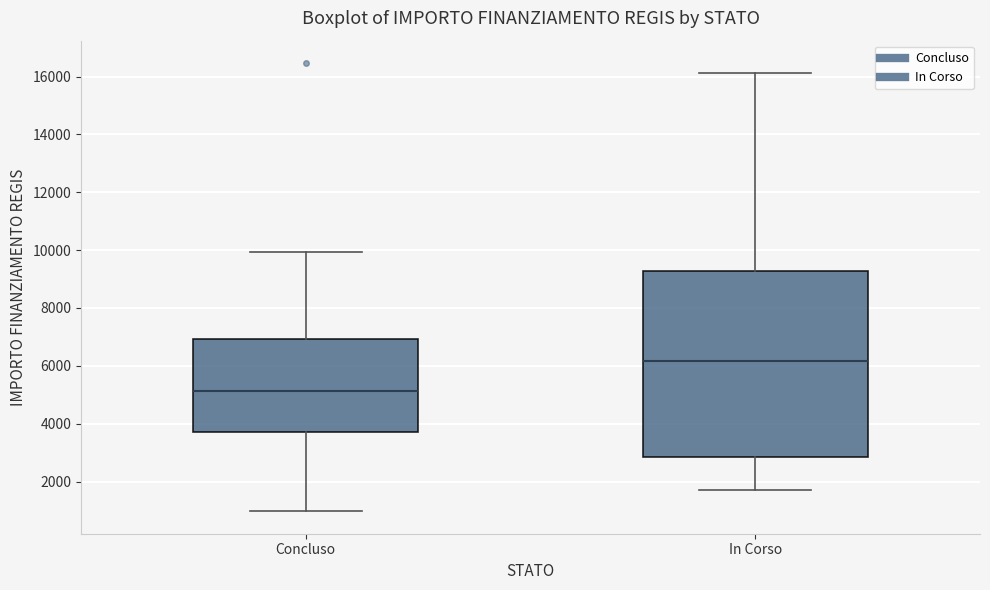

Which box is the tallest, from its lower edge to its upper edge?

In Corso